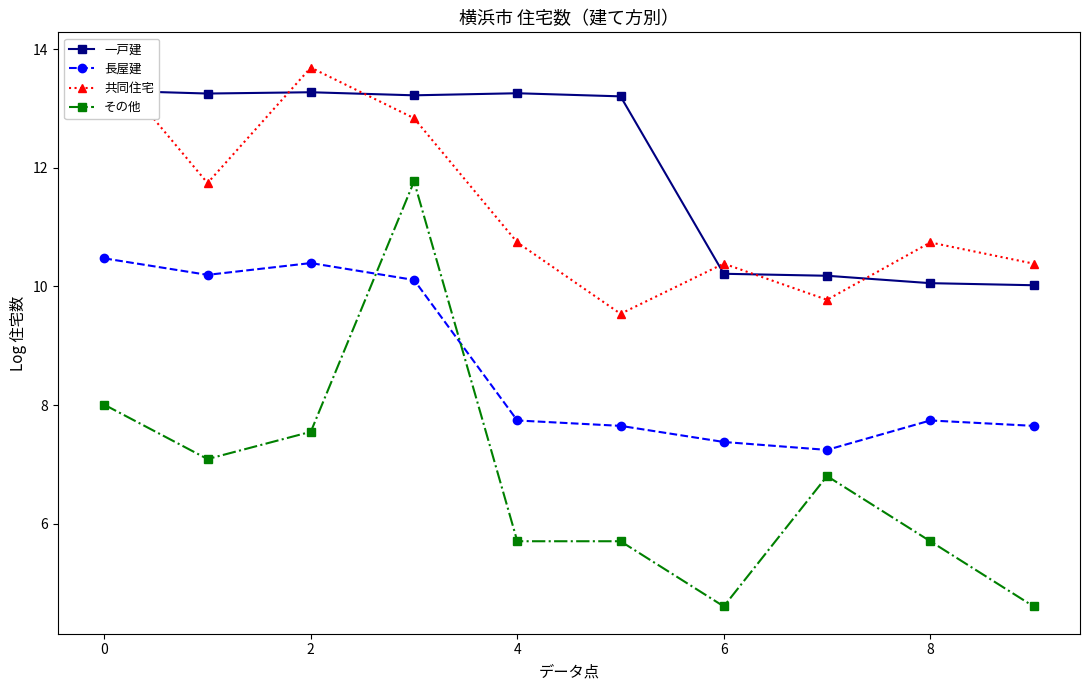

True or false: その他 and 長屋建 intersect in this chart.

True